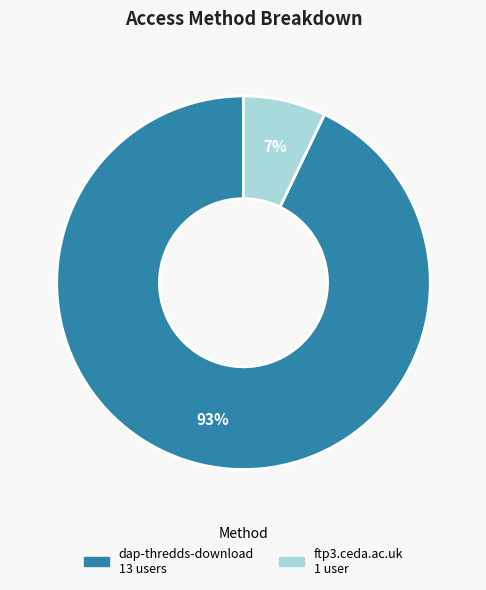

Which has a higher value, ftp3.ceda.ac.uk or dap-thredds-download?

dap-thredds-download